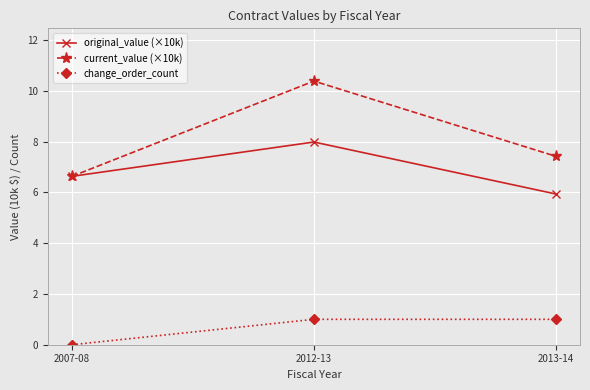

What is the sum of the change_order_count values at 2007-08 and 2013-14?

1.0